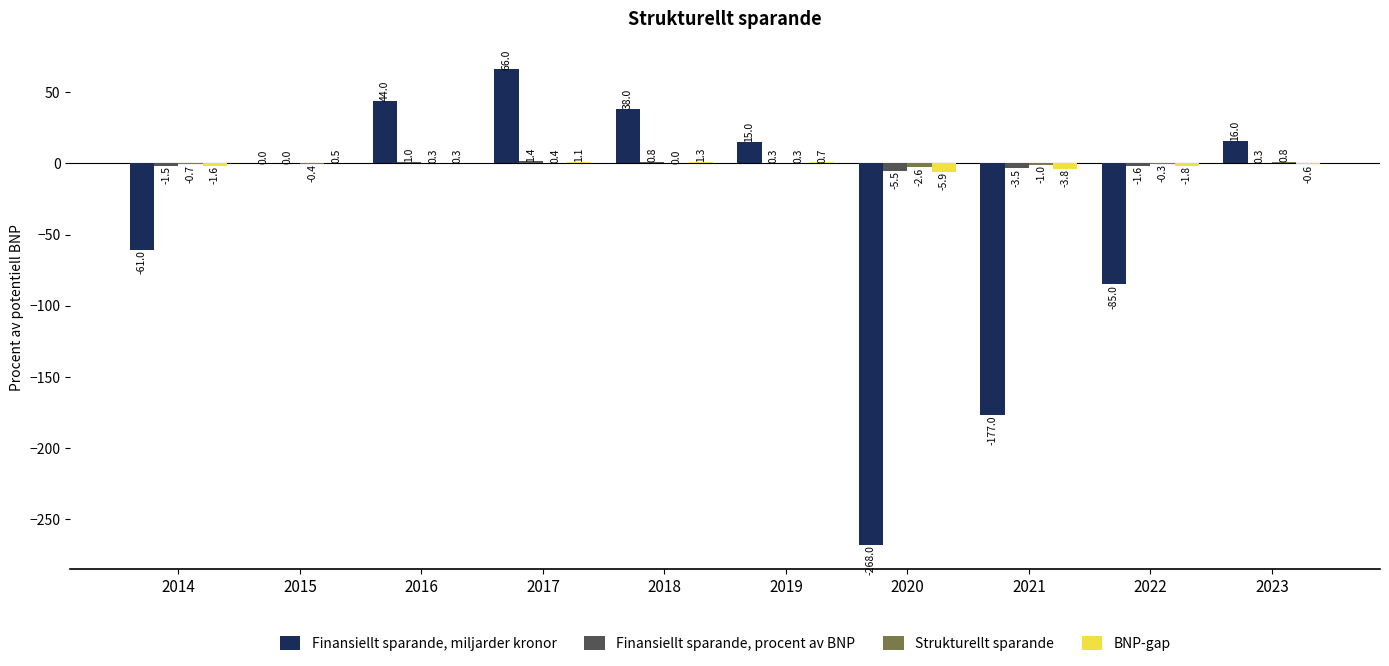

The value of BNP-gap at 2016 is 0.3. True or false?

True